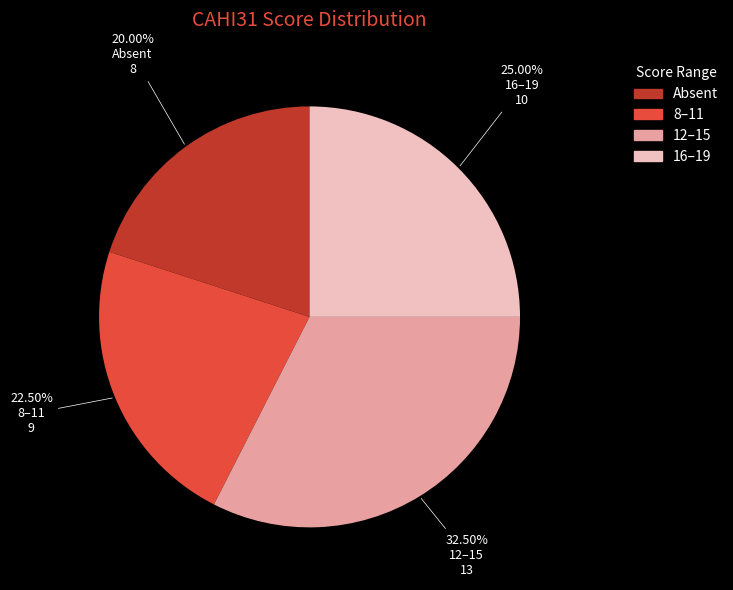

To the nearest percent, what is the average slice percentage?

25%